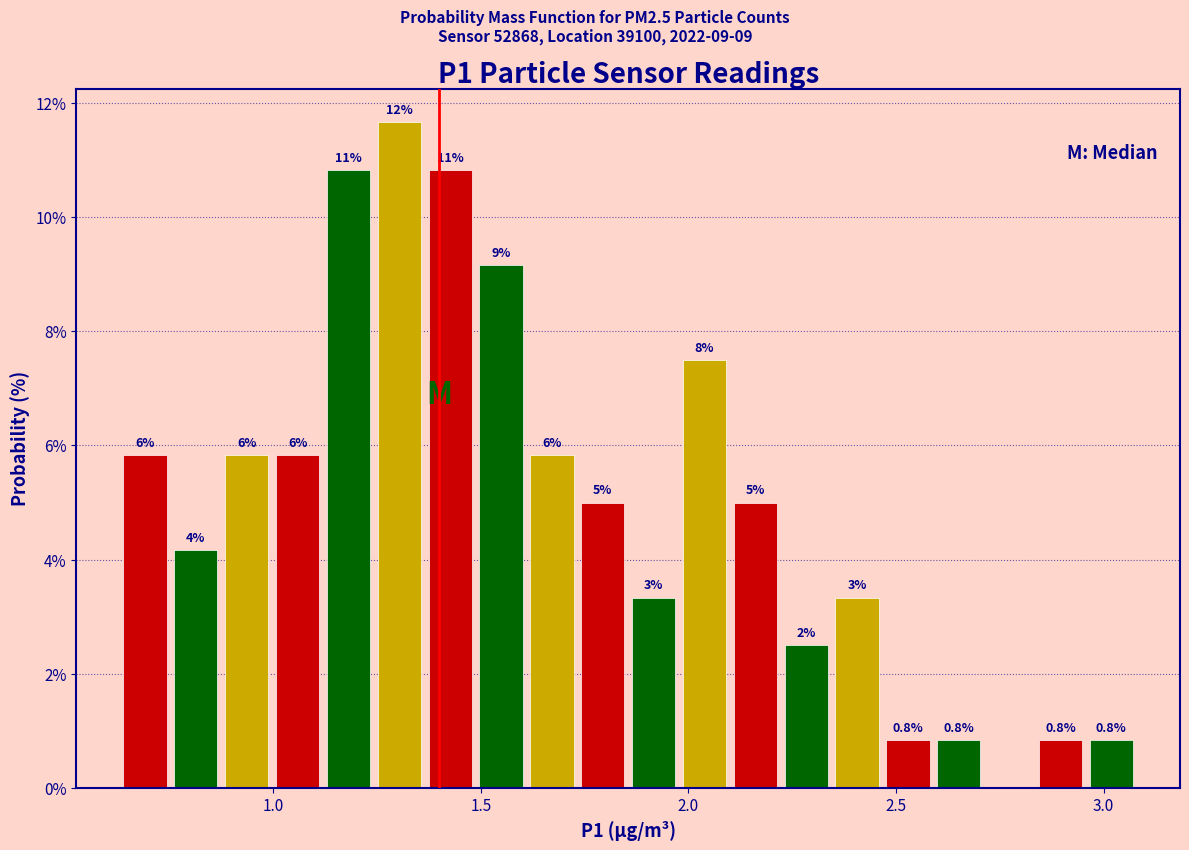

Read against the x-axis, roughly where is the centre of the tallest bar?

1.30